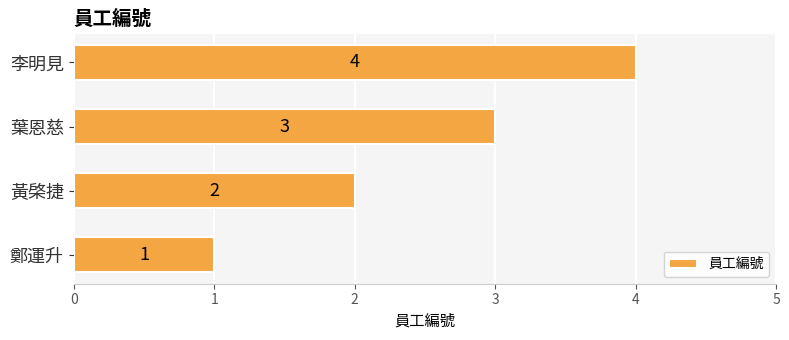

List the labels in order of value, largest first.

李明見, 葉恩慈, 黃棨捷, 鄭運升